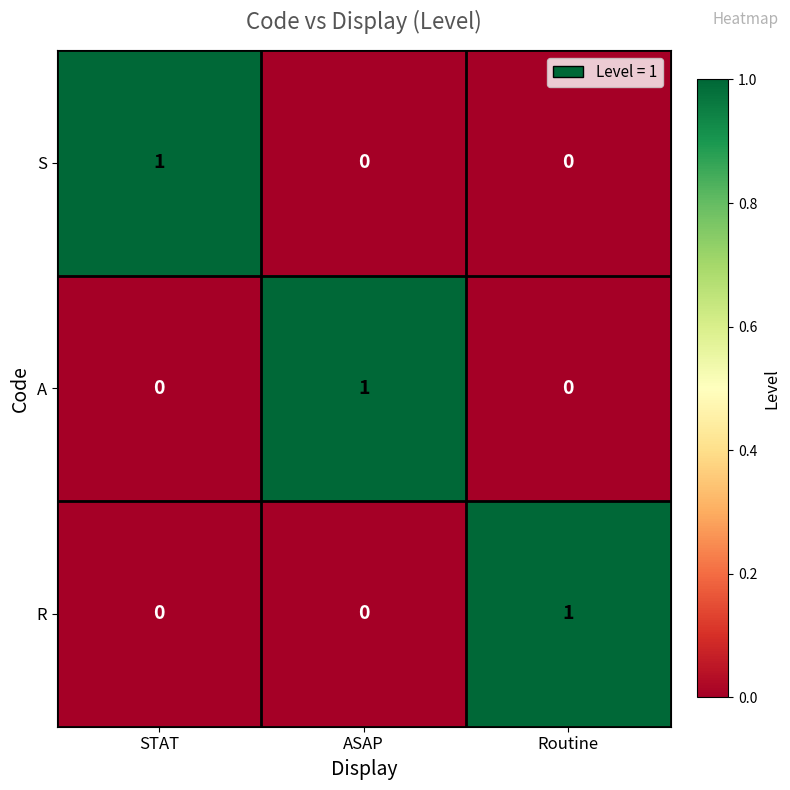

The S series shows 0 at STAT. True or false?

False